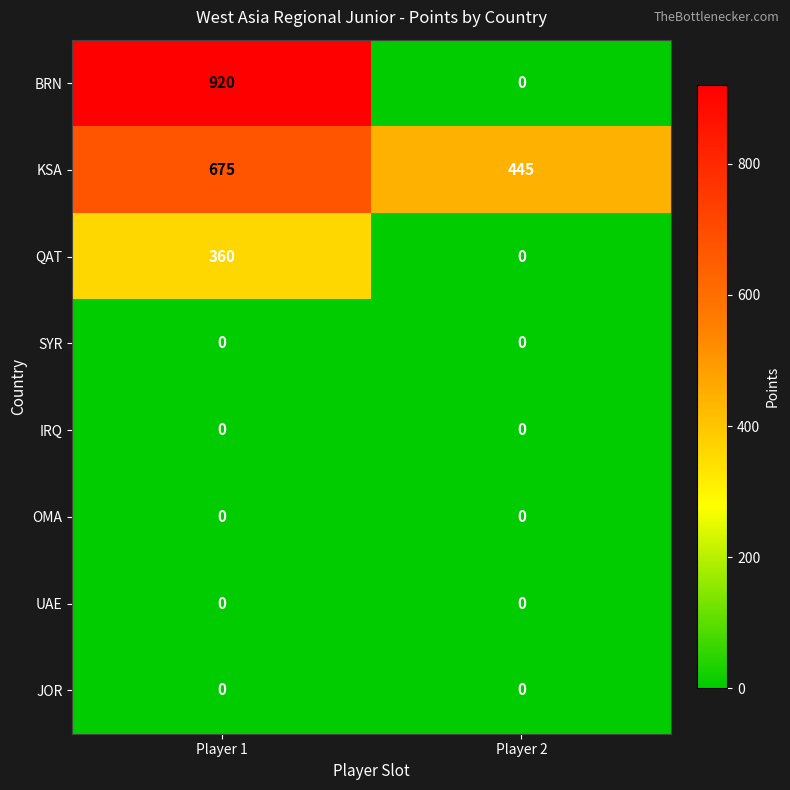

Reading left to right, what are all the values shown in this chart?

BRN: 920	0
KSA: 675	445
QAT: 360	0
SYR: 0	0
IRQ: 0	0
OMA: 0	0
UAE: 0	0
JOR: 0	0